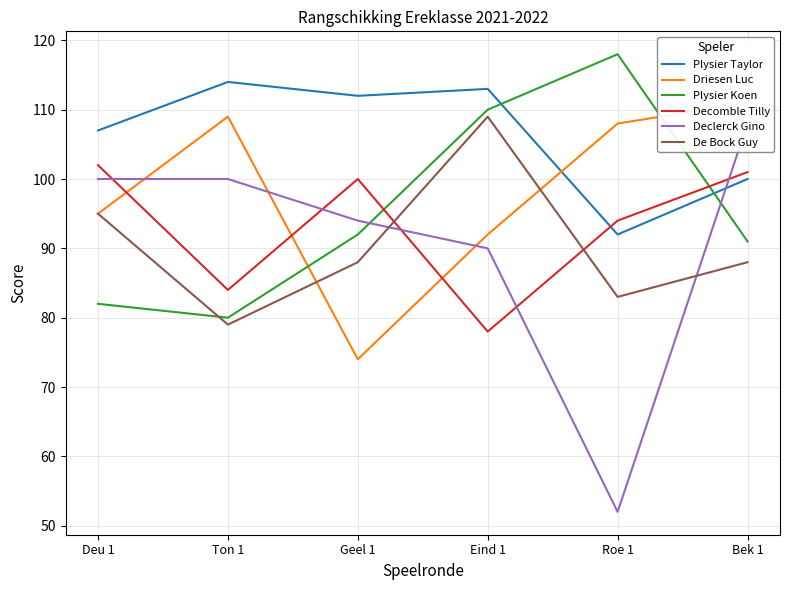

Which category has the lowest value in the Decomble Tilly series?

Eind 1